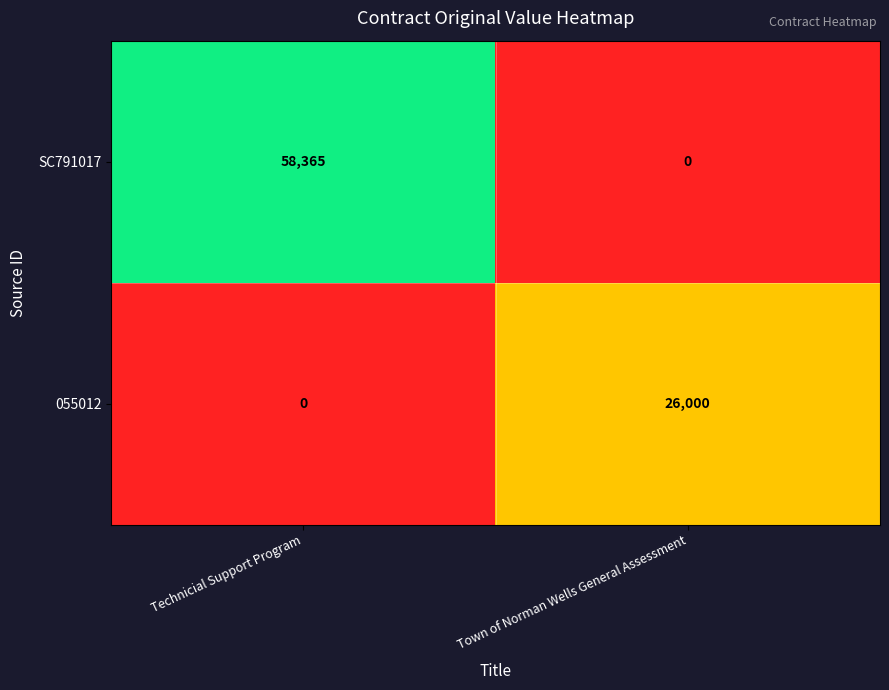

What value does the SC791017 series have at Technicial Support Program?

58365